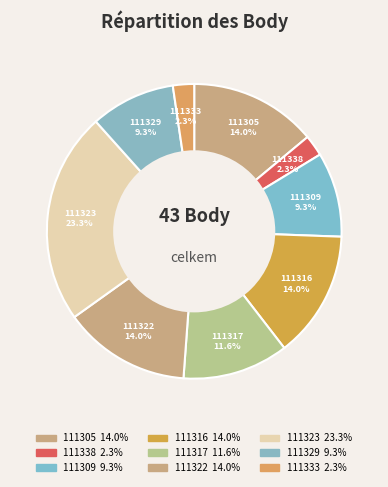

Is it true that 111329 is 1% of the pie?

False